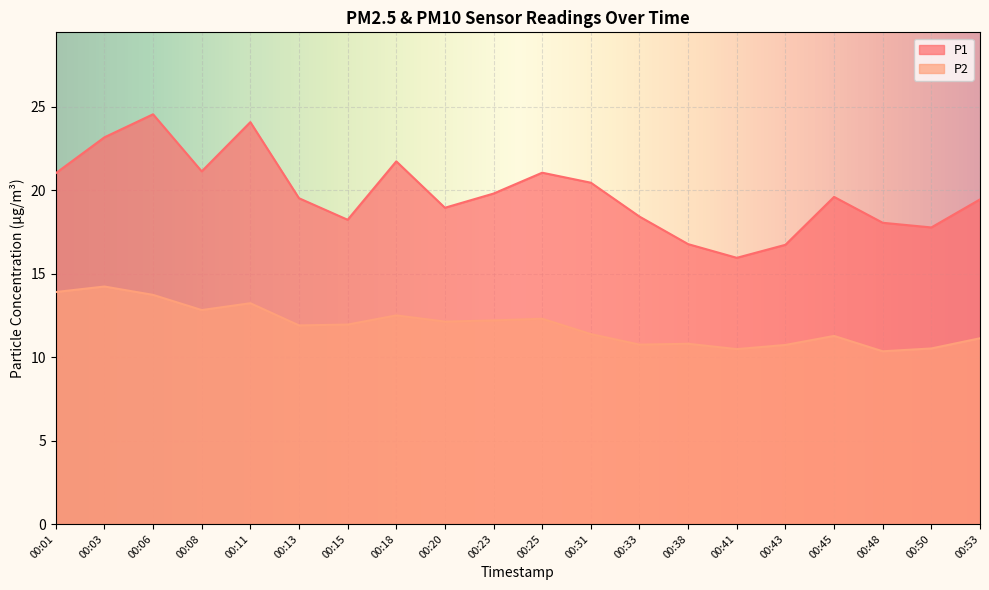

What value does the P2 series have at 00:25?

12.3